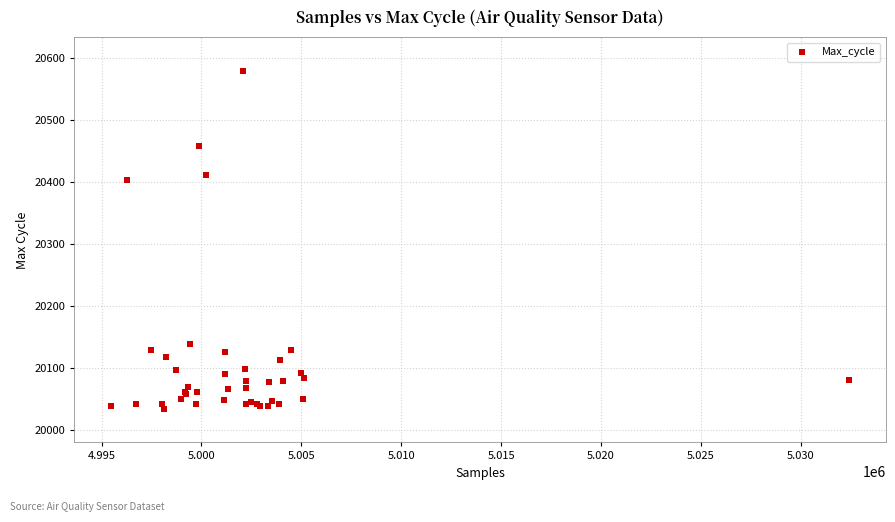

What Y value in the scatter plot is closest to 20306?

20403